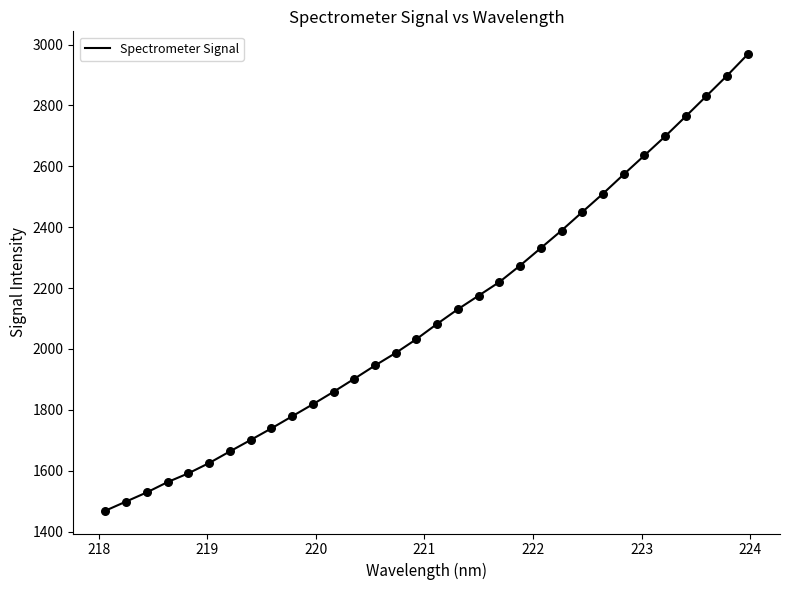

What is the maximum value shown in the chart?

2968.3